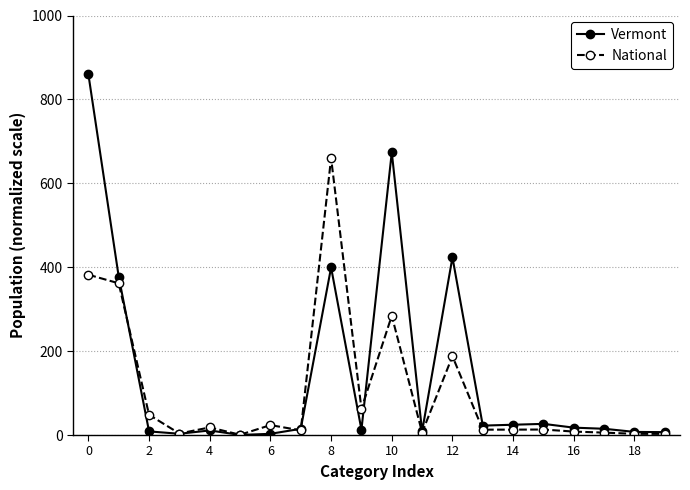

Which series has the largest range (max minus min)?

Vermont